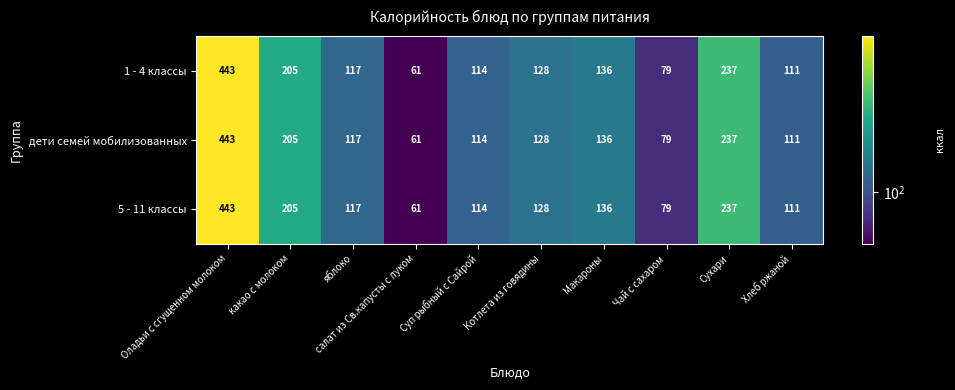

How many distinct data groups are displayed?

3